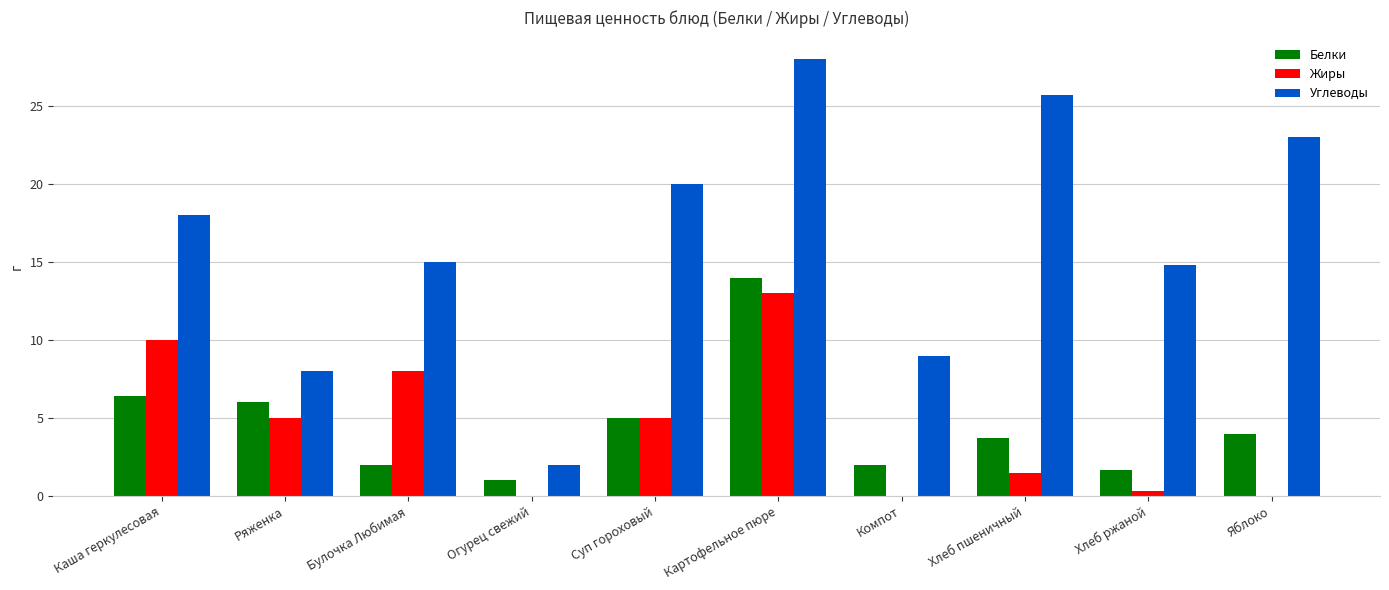

Is the value of Углеводы at Каша геркулесовая greater than the value of Белки at Картофельное пюре?

Yes